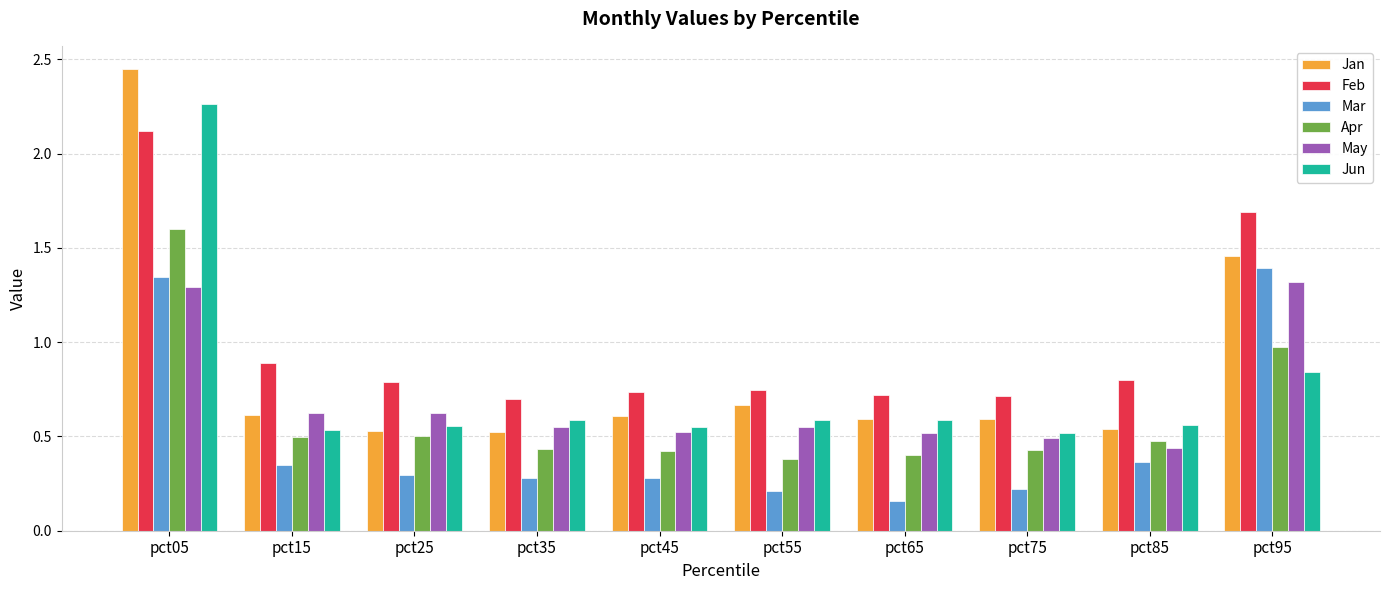

At which category does the chart reach its peak across all series?

pct05